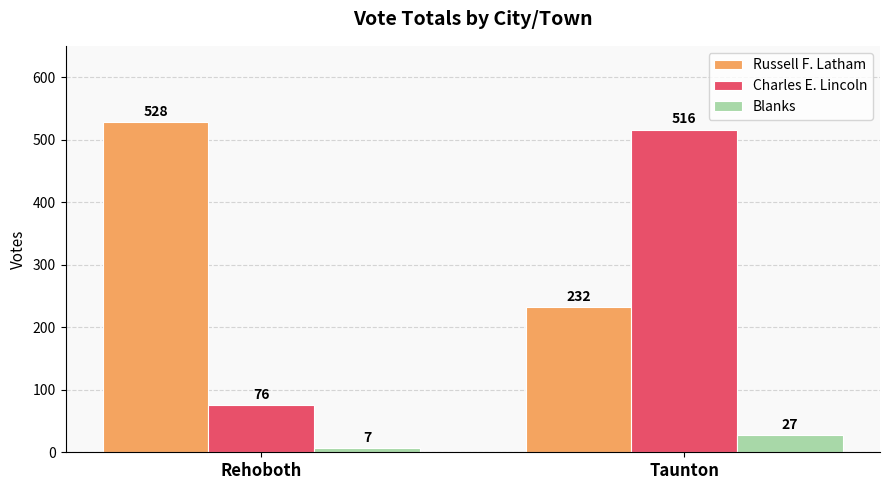

Which series has the largest range (max minus min)?

Charles E. Lincoln